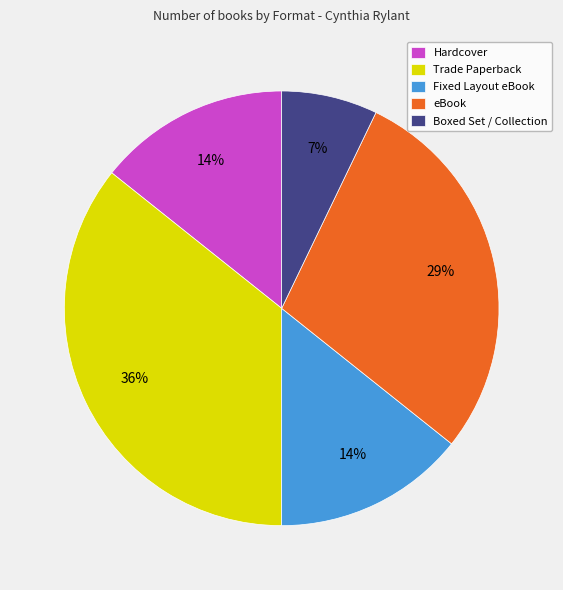

Do Trade Paperback and Boxed Set / Collection together represent more than half of the pie?

No